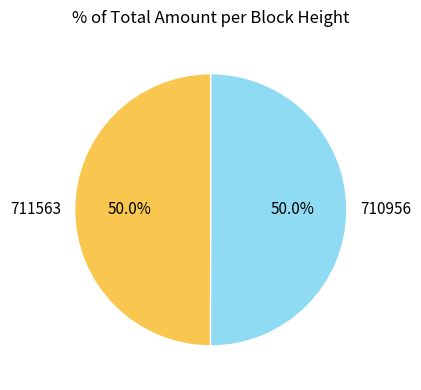

Combined, do 711563 and 710956 account for over 50%?

Yes